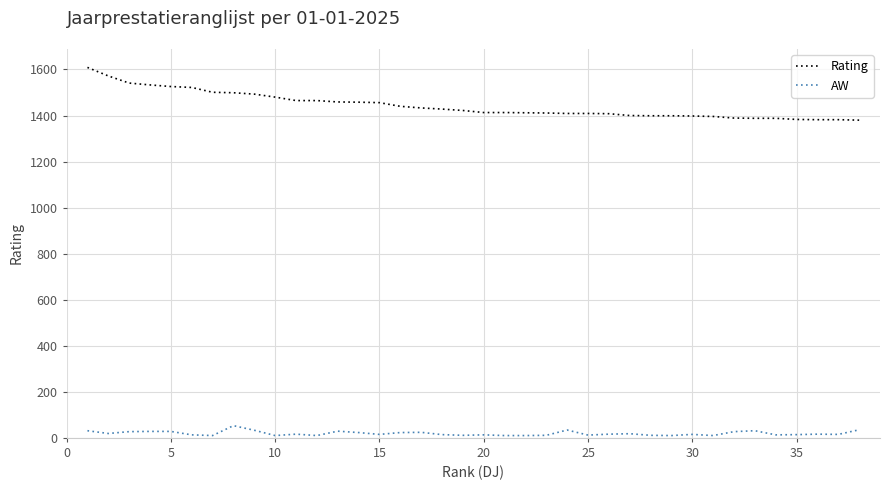

Which series has the largest range (max minus min)?

Rating